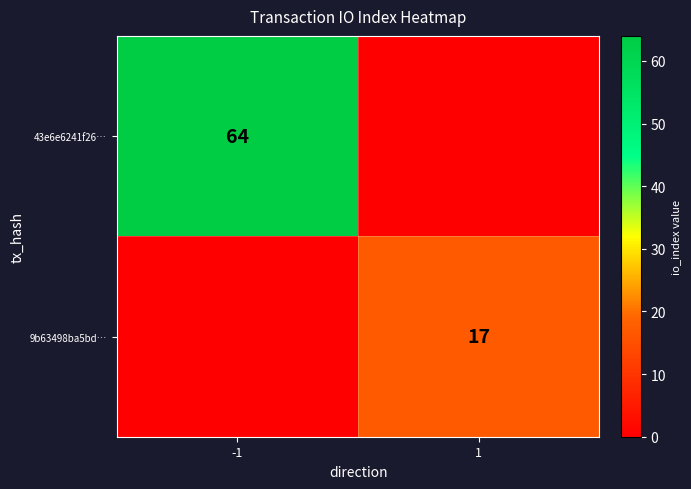

Is it true that 43e6e6241f26… equals 28 at -1?

False